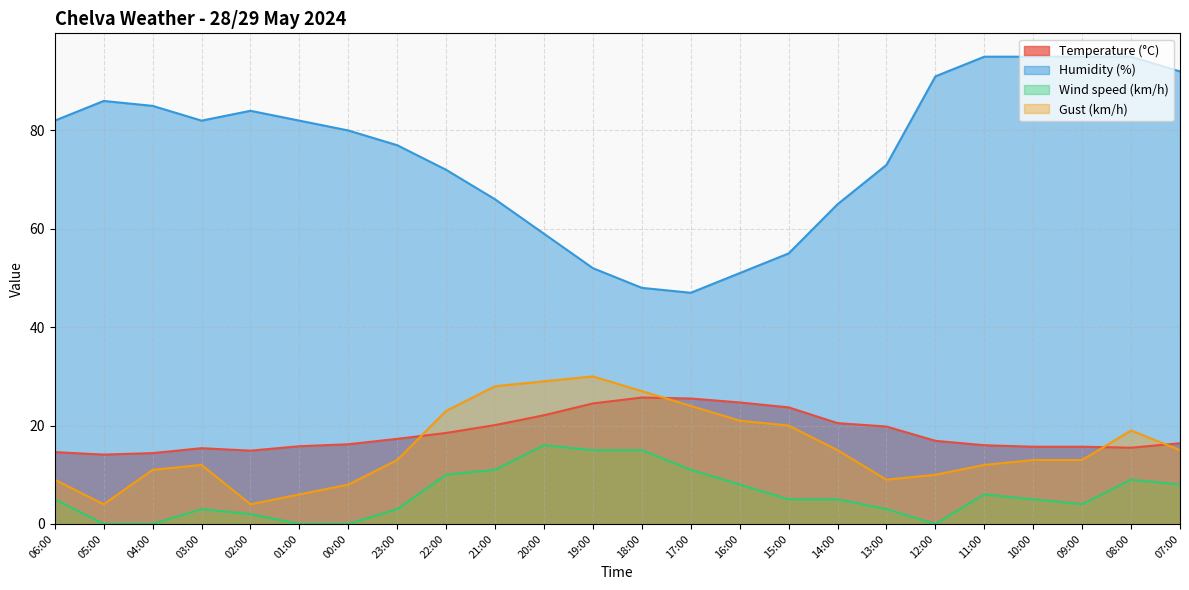

True or false: Temperature (°C) has more than 2 points higher than both neighbors.

False